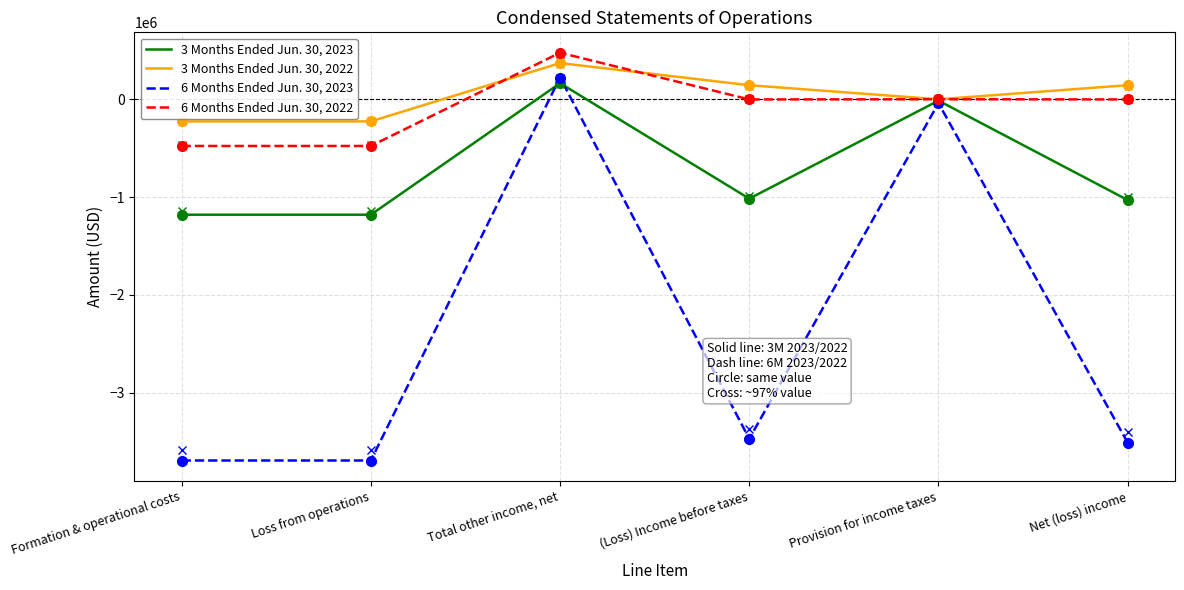

How many interior local peaks does the 3 Months Ended Jun. 30, 2023 series have?

2